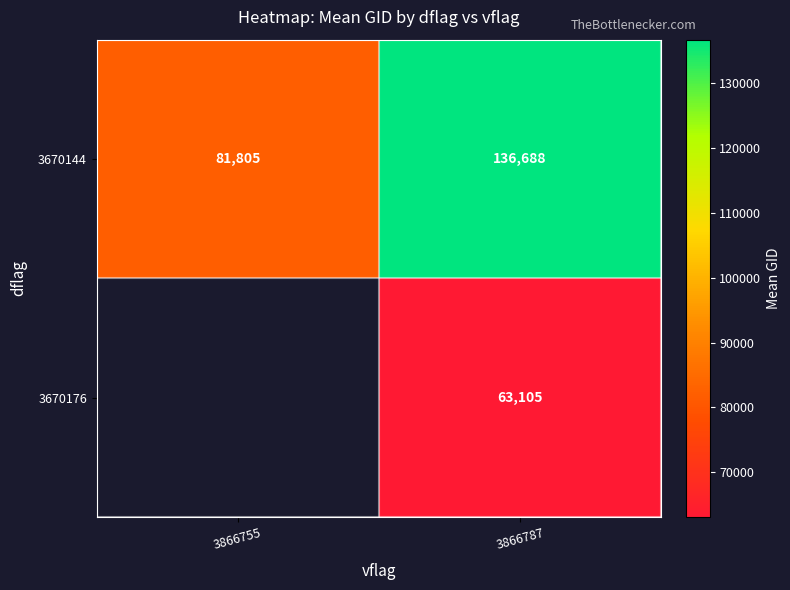

Is the value of 3670144 at 3866755 greater than the value of 3670176 at 3866787?

Yes